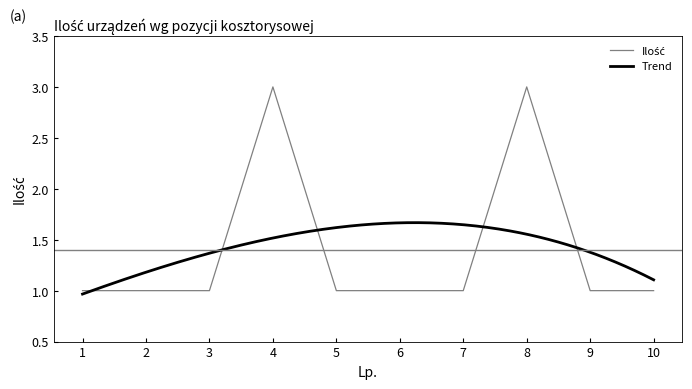

Rank the categories by value from highest to lowest.

4, 8, 1, 2, 3, 5, 6, 7, 9, 10